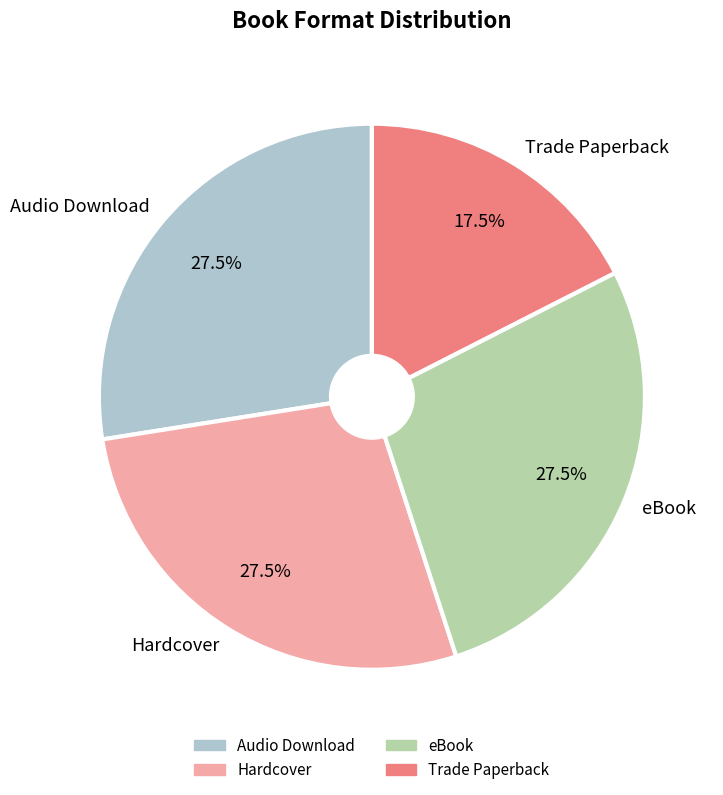

How many segments does this pie chart have?

4